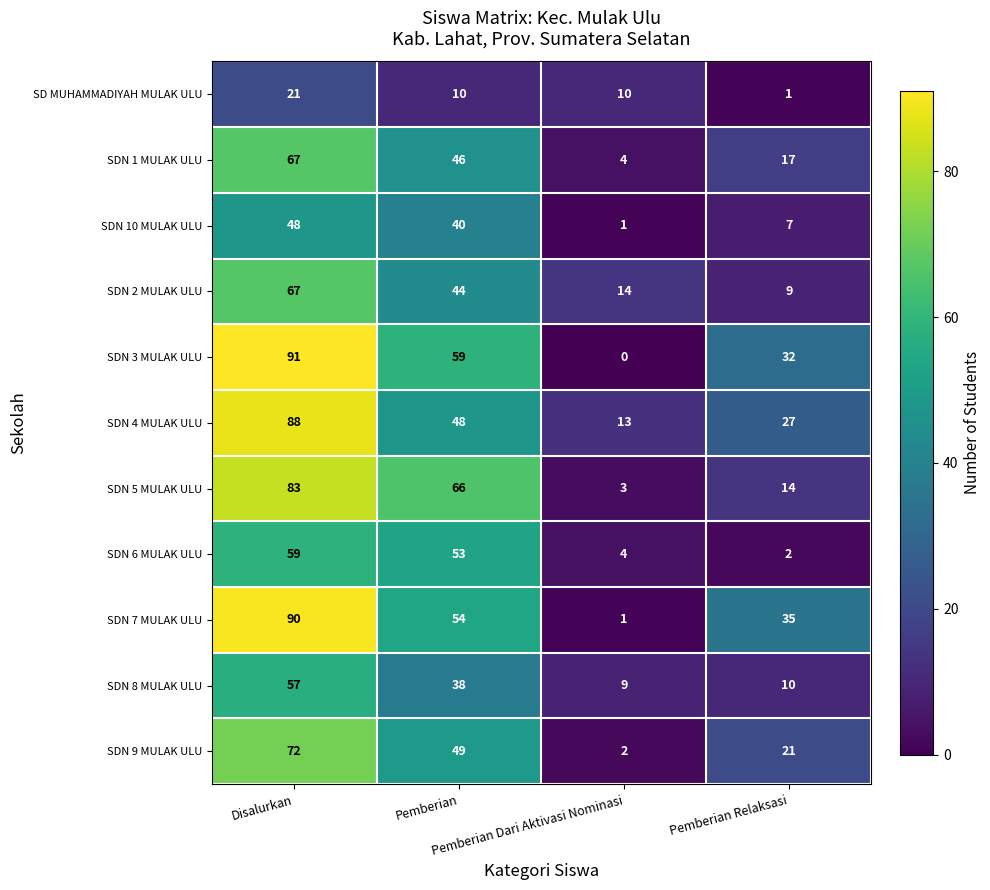

At how many categories does at least one series exceed 1?

4